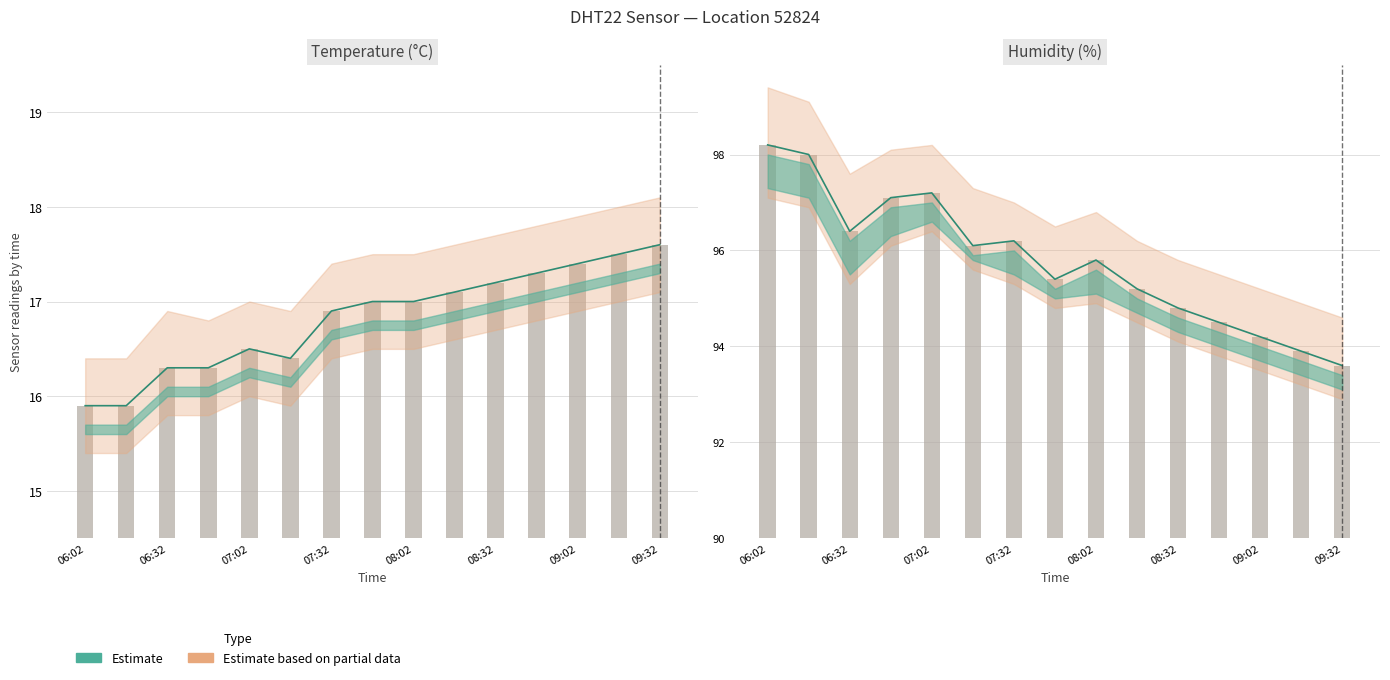

True or false: temperature has a value of 7.5 at 07:32.

False